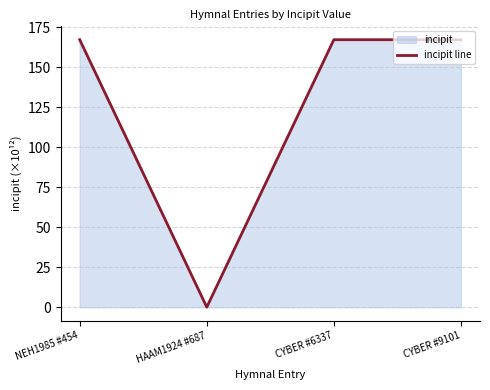

True or false: the data has more than 2 interior local peaks.

False